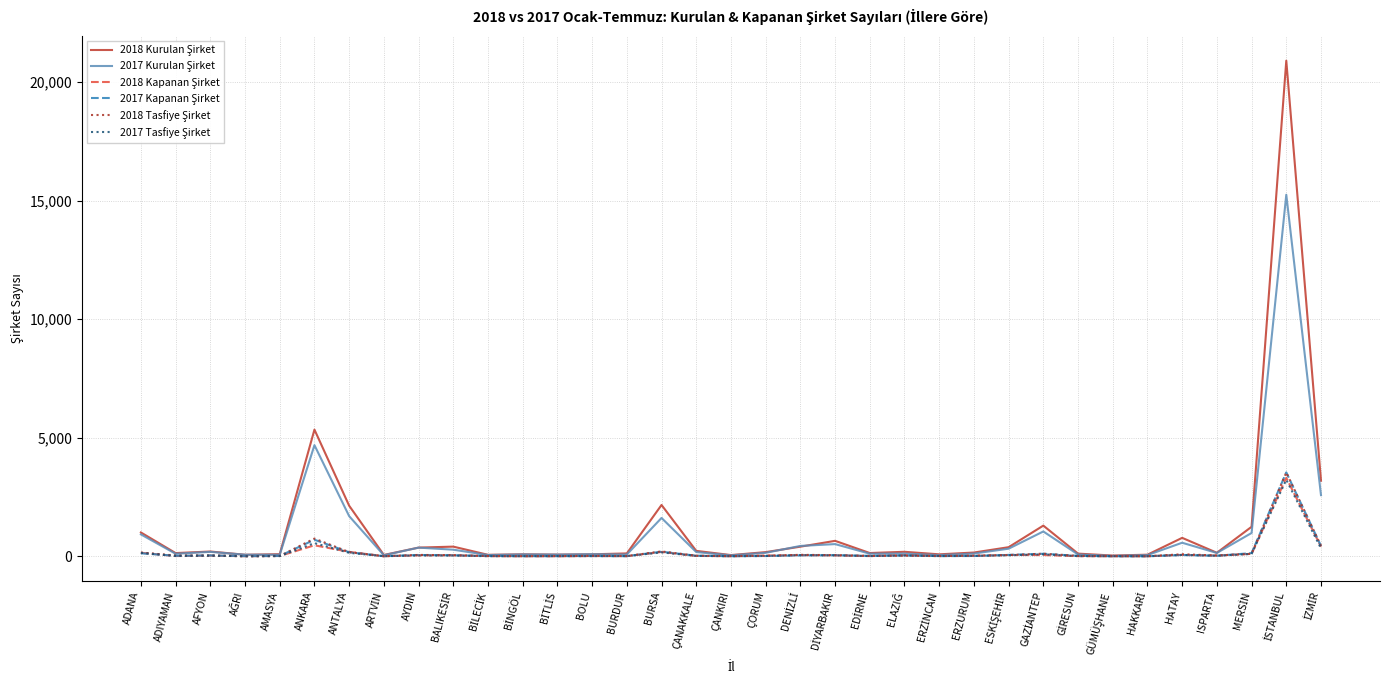

What is the maximum value shown in the chart?

20896